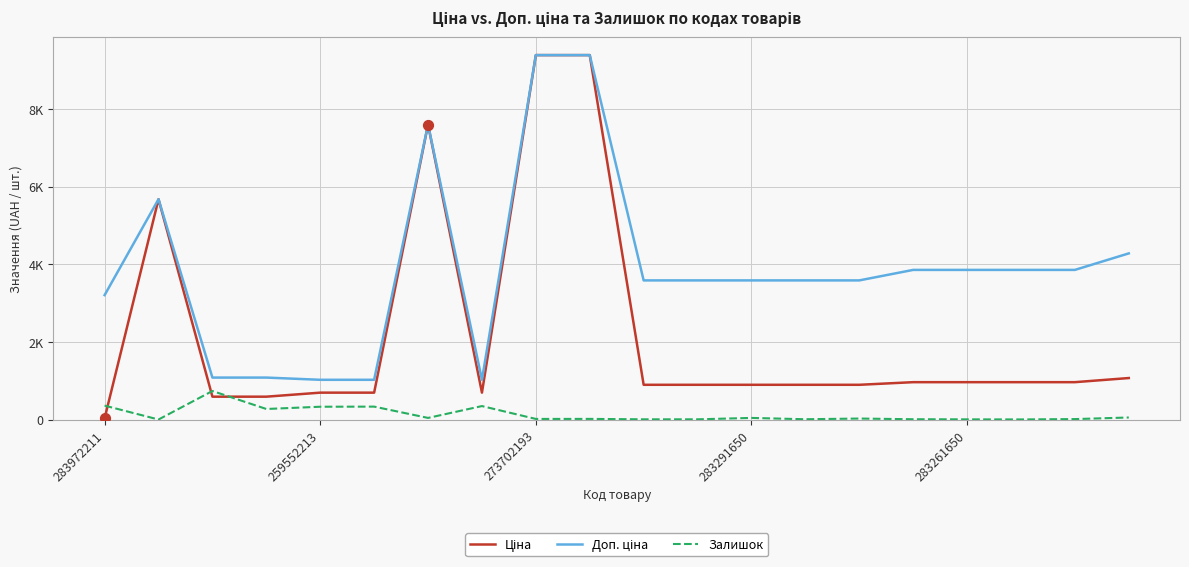

At how many categories does at least one series exceed 8038?

2